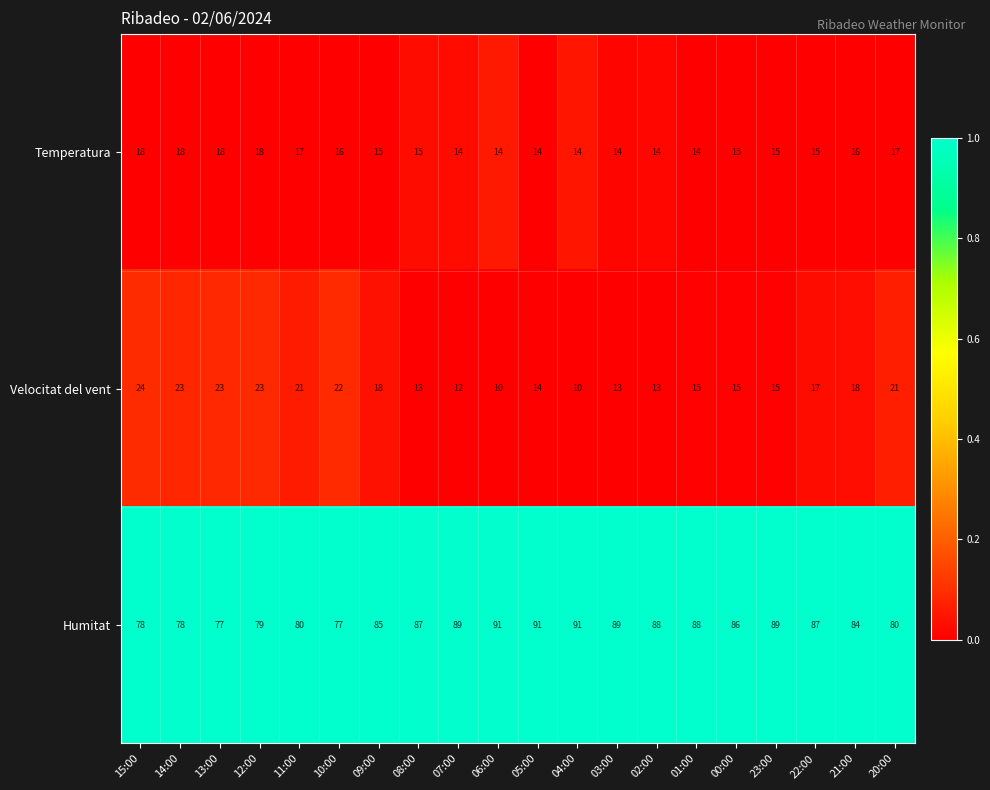

How many data points in Humitat are less than 87?

10